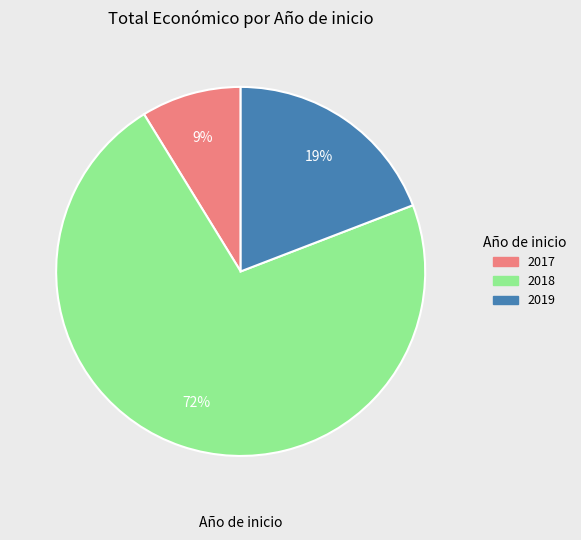

Is there a majority slice in this chart?

Yes